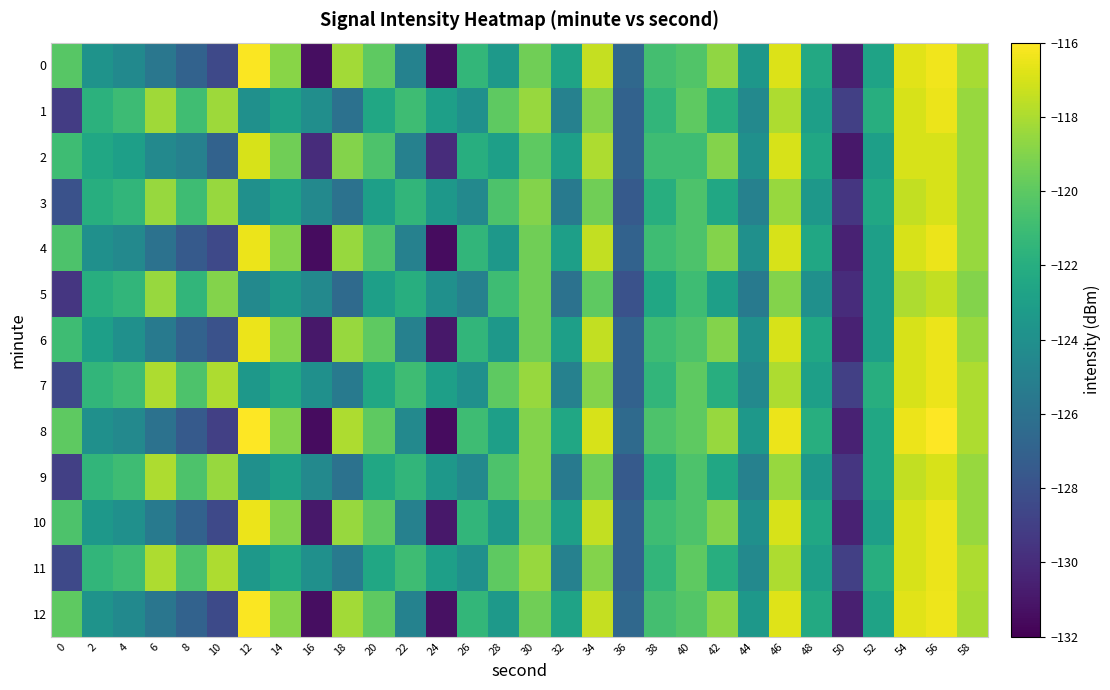

At which category does the chart reach its minimum across all series?

16